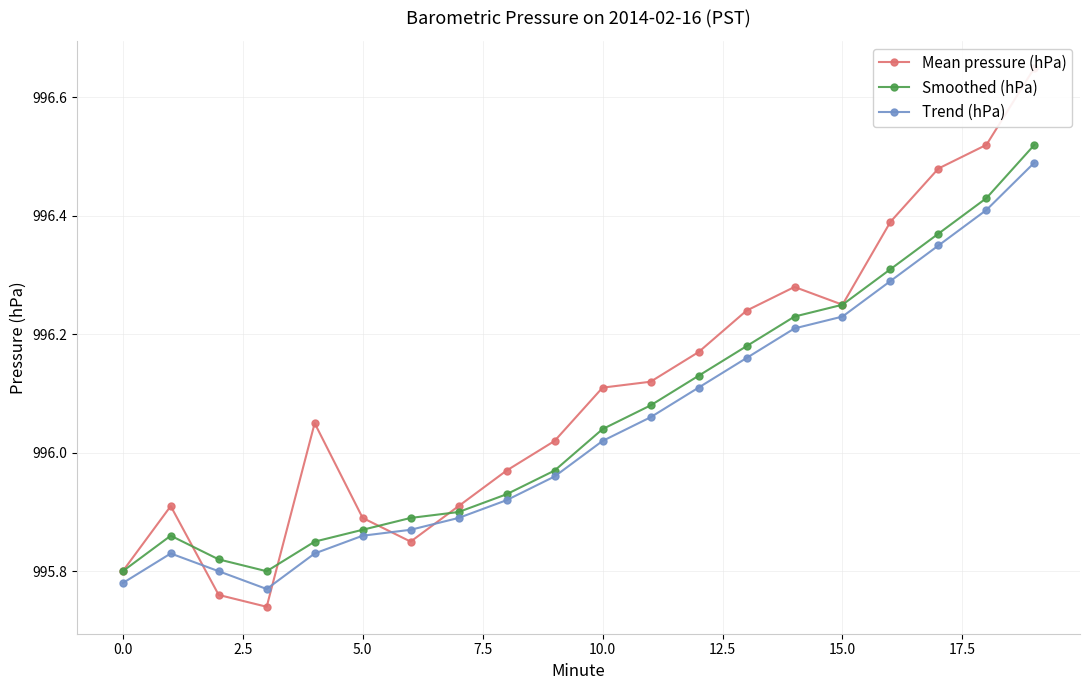

At which label does Smoothed (hPa) first exceed 996?

10.0